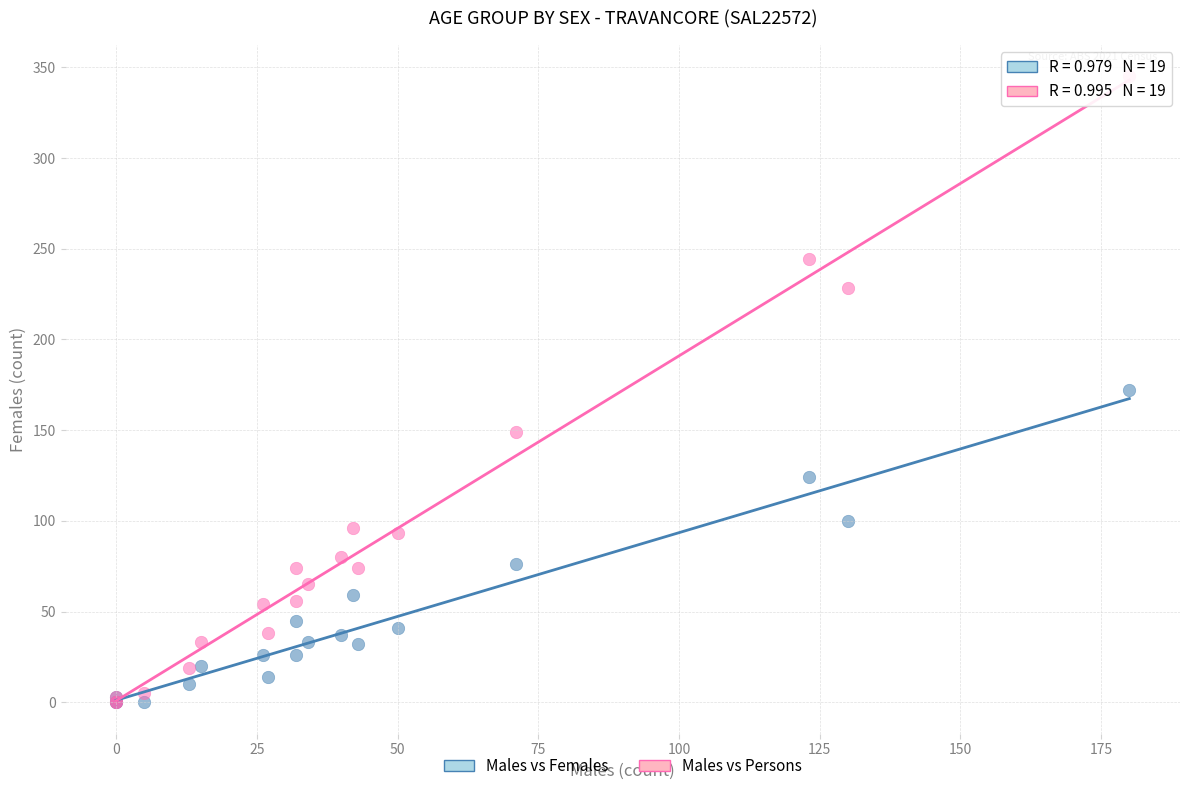

What are all the series names shown in the legend?

Males vs Females, Males vs Persons